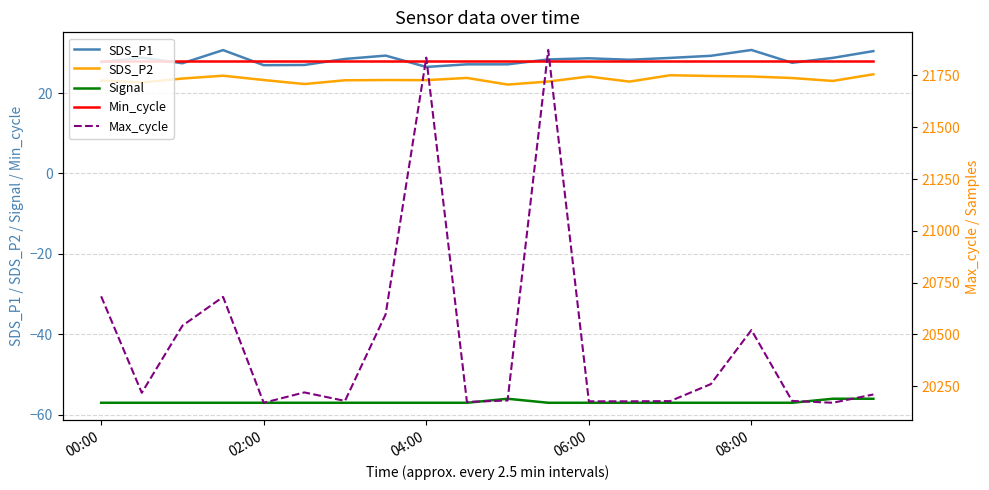

The value of SDS_P1 at 08:00 is 30.7. True or false?

True